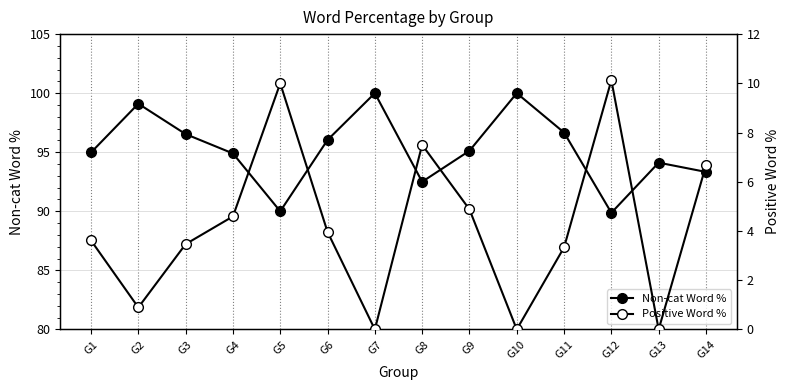

At which label is Positive Word % closest to 5?

G9